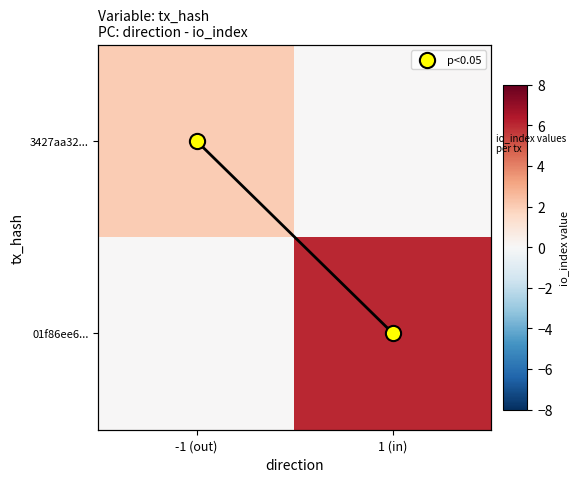

Is it true that 3427aa32... equals 0 at 1 (in)?

True